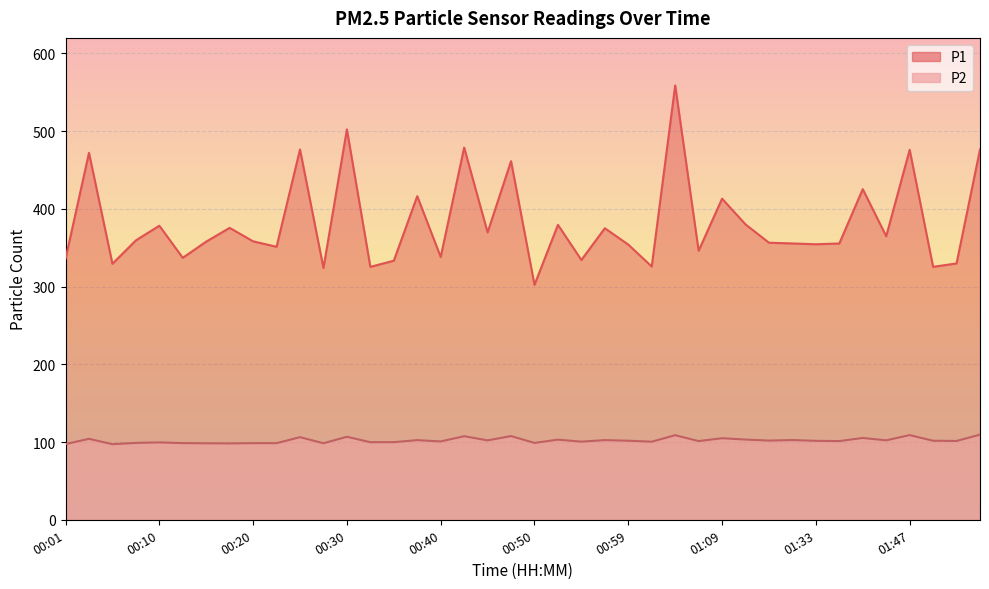

Where is P2 nearest to the value 103?

00:52